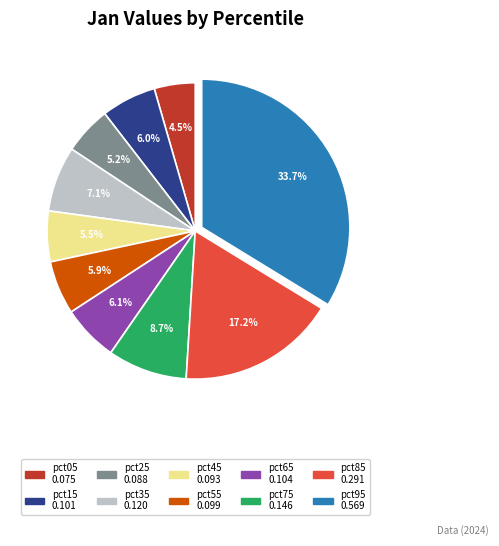

Which has a higher value, pct25 or pct95?

pct95